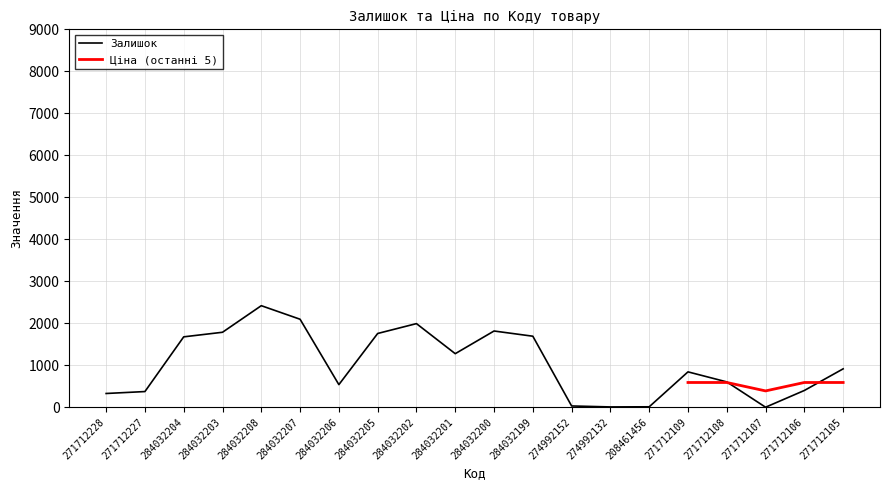

What is the sum of all values?

20565